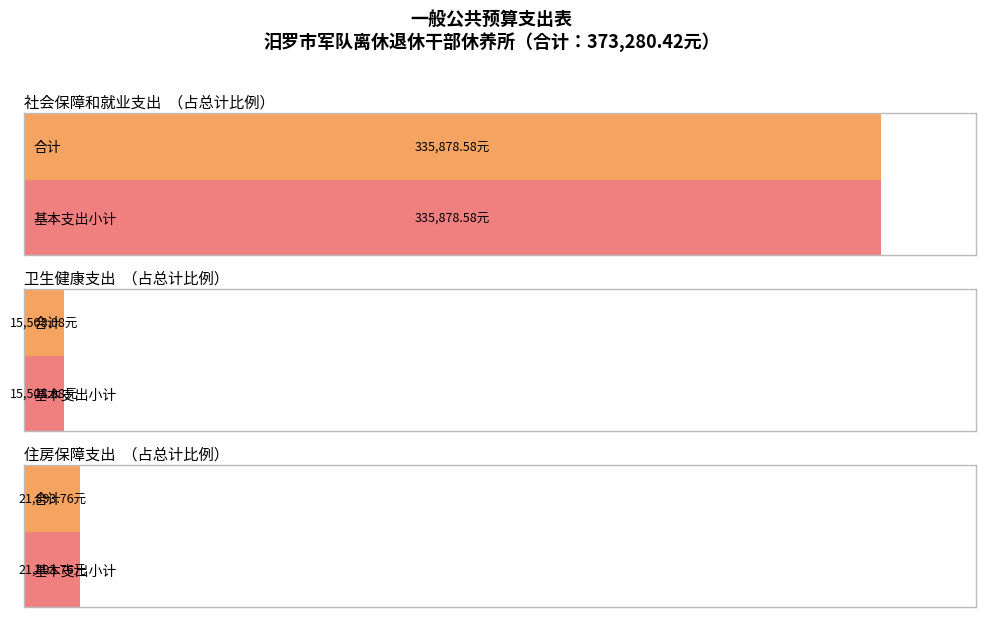

What is the smallest value displayed?

15508.1